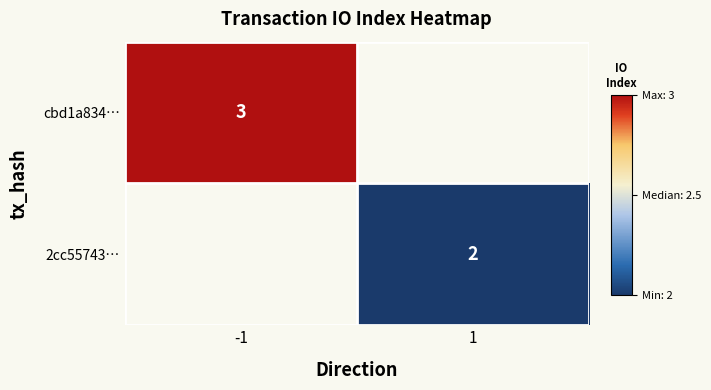

Where is cbd1a834… nearest to the value 3?

-1